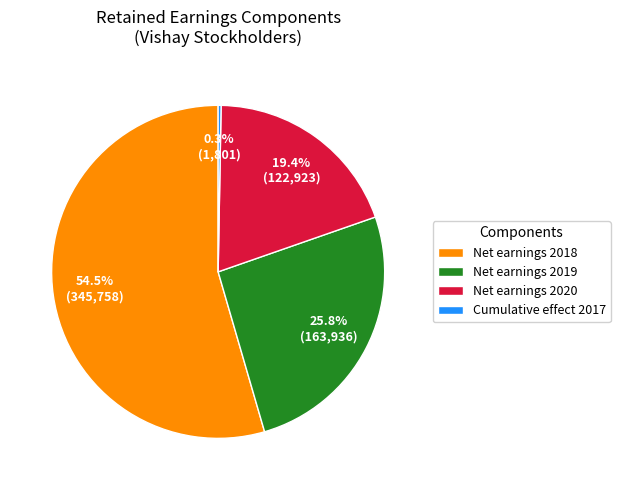

Which slice is the largest?

Net earnings 2018